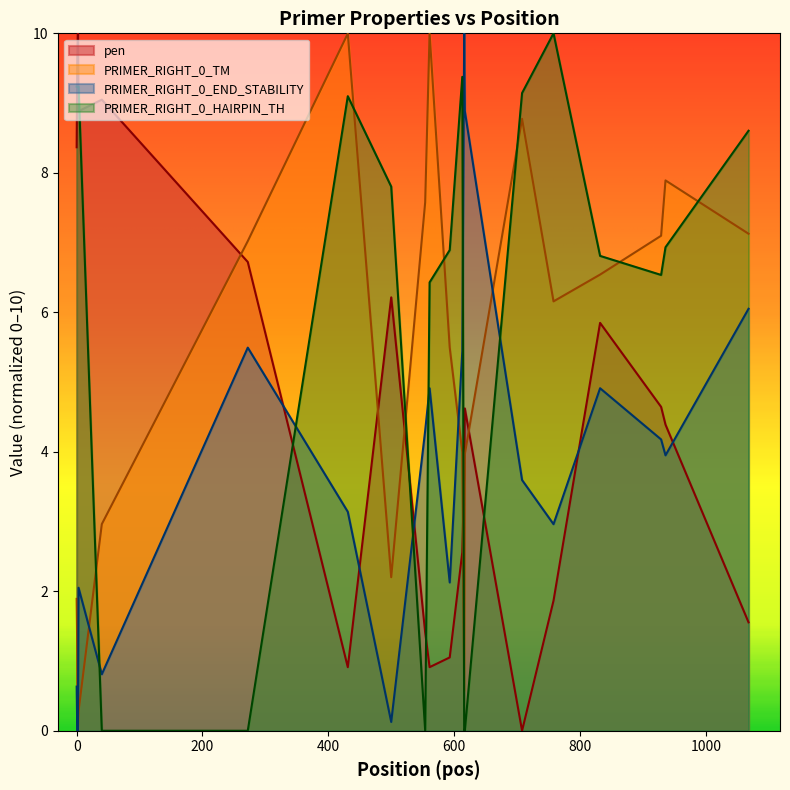

How many values in PRIMER_RIGHT_0_TM are above zero?

19